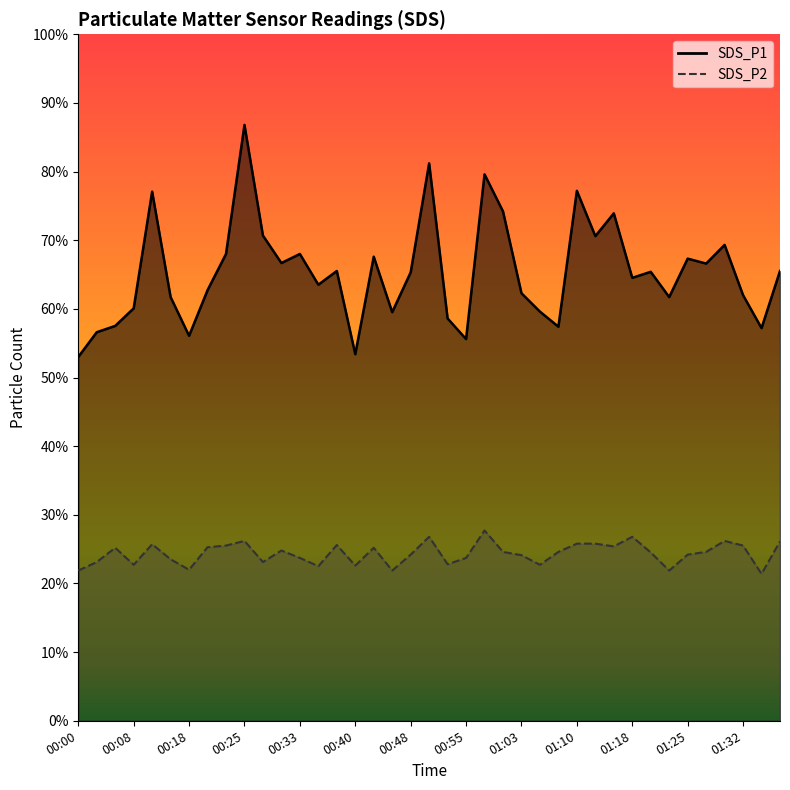

True or false: SDS_P2 and SDS_P1 intersect in this chart.

False